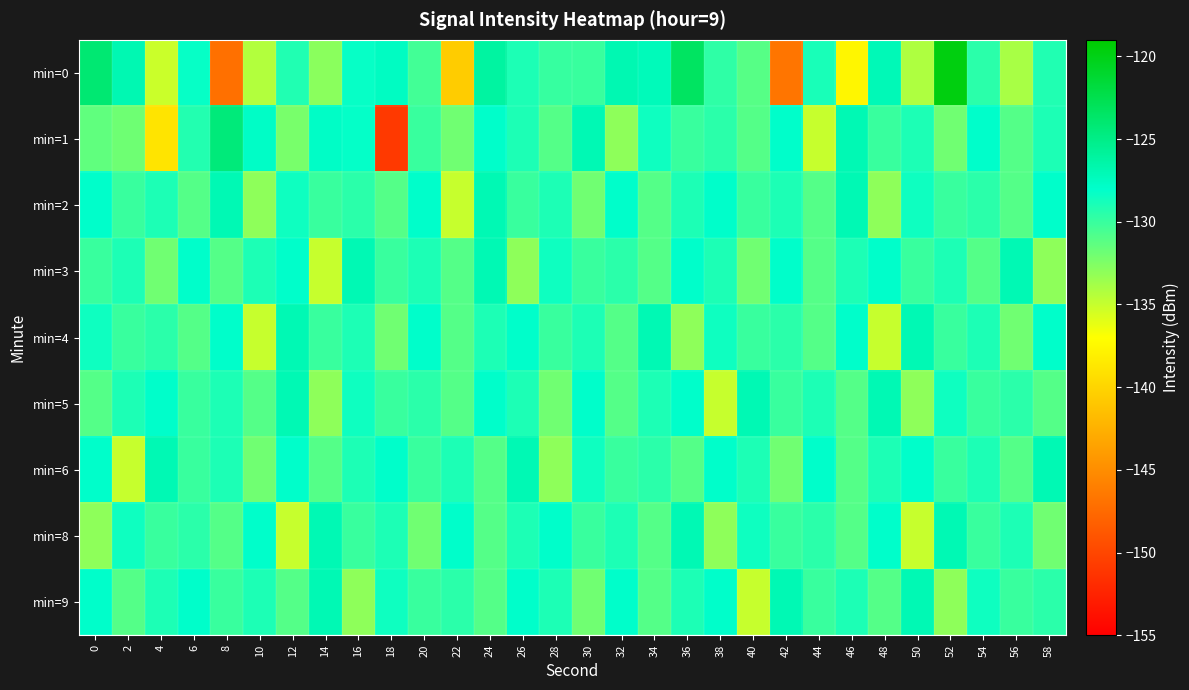

At which category is the sum across all series the highest?

24